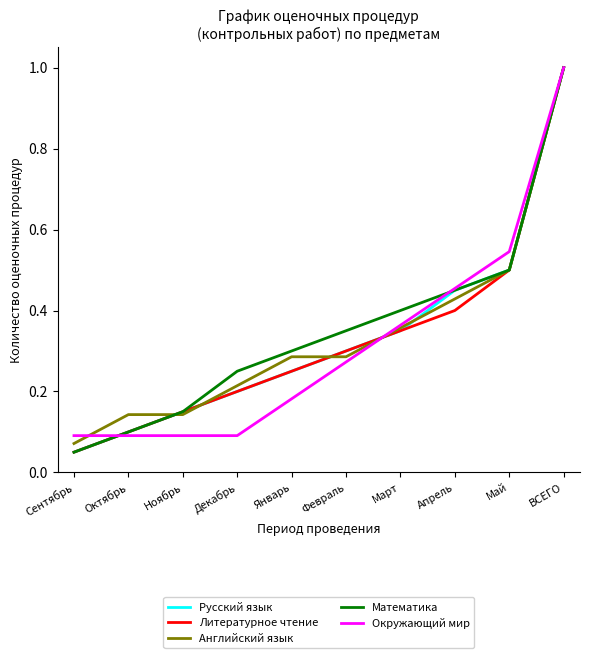

List the labels in order of Русский язык value, largest first.

ВСЕГО, Май, Апрель, Март, Февраль, Январь, Декабрь, Ноябрь, Октябрь, Сентябрь